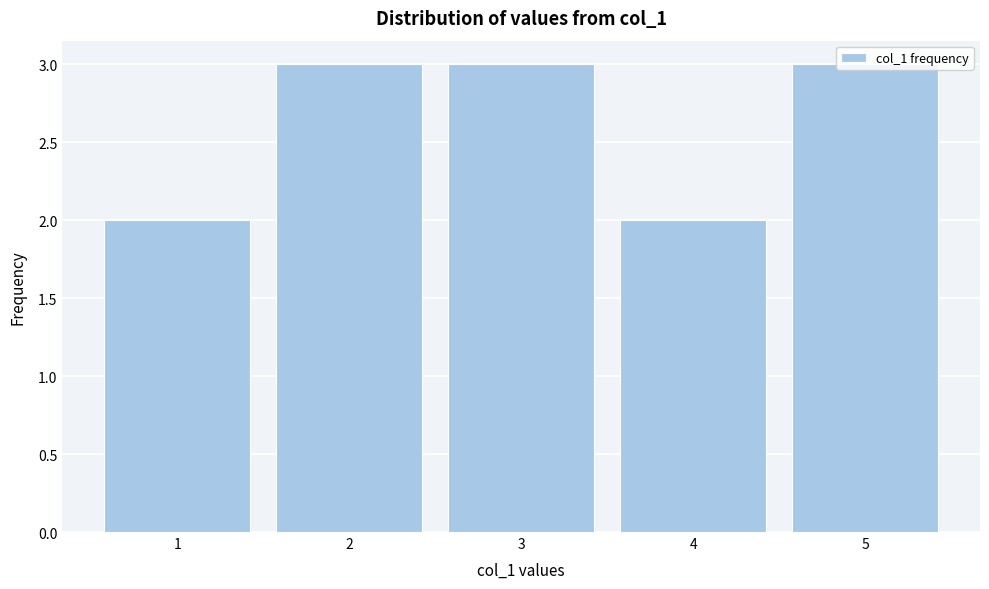

What is the value of the 5th bar from the left?

3